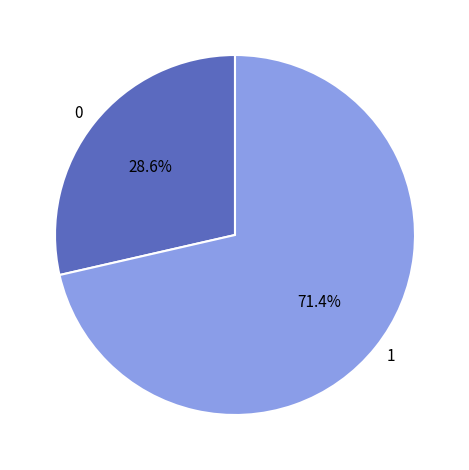

True or false: 0 accounts for 21% of the total.

False